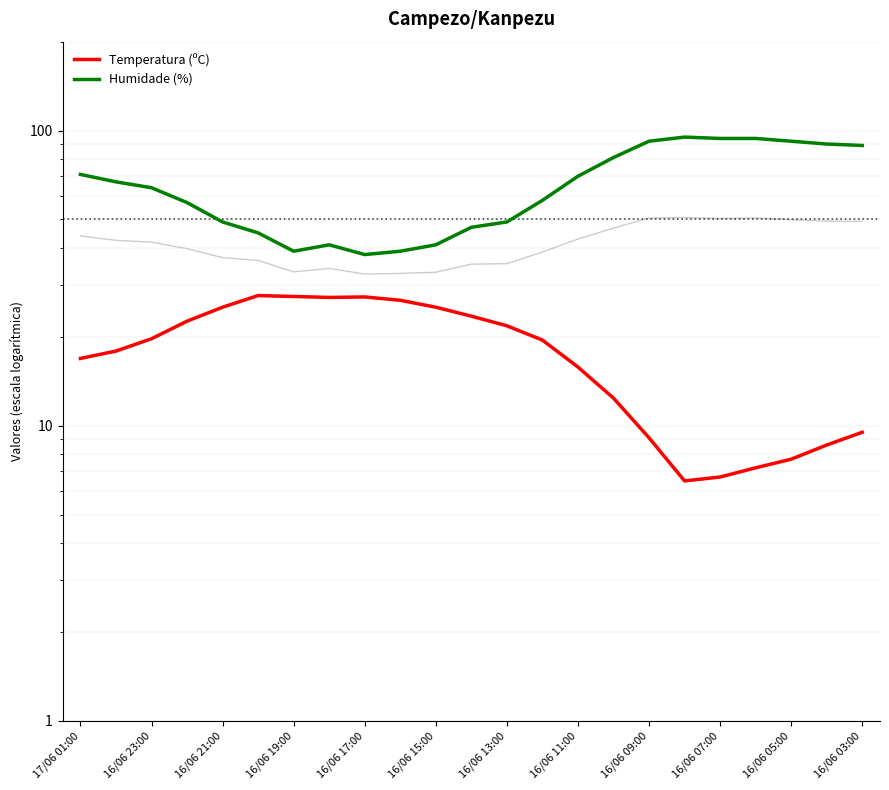

How many values in the Humidade (%) series exceed 64?

11